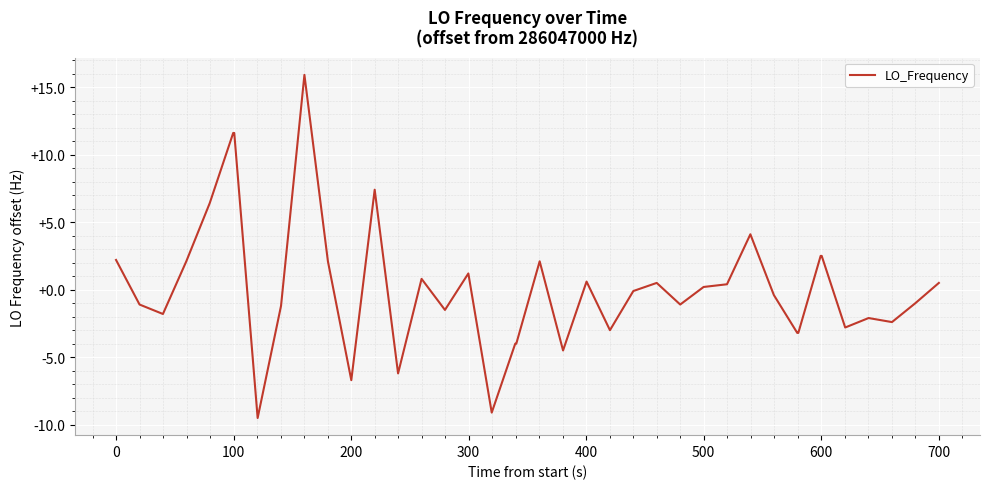

What is the maximum value shown in the chart?

15.9